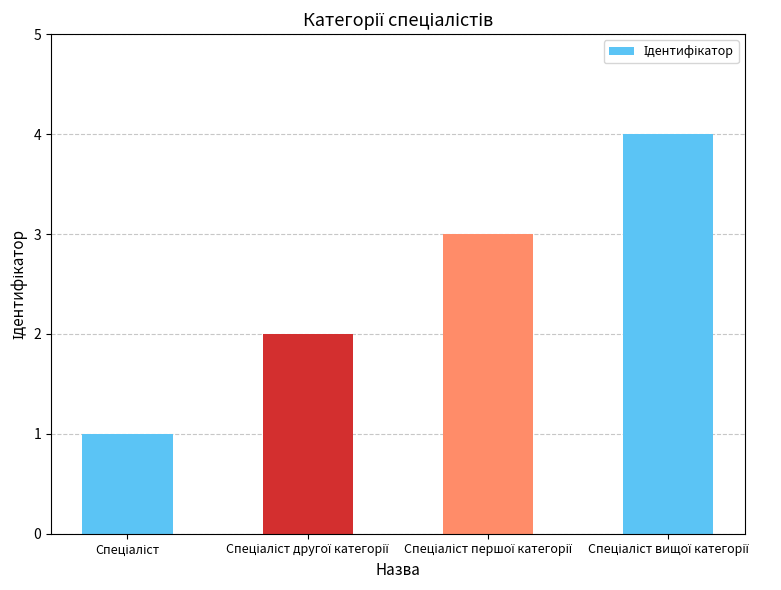

Count the number of categories in the chart.

4